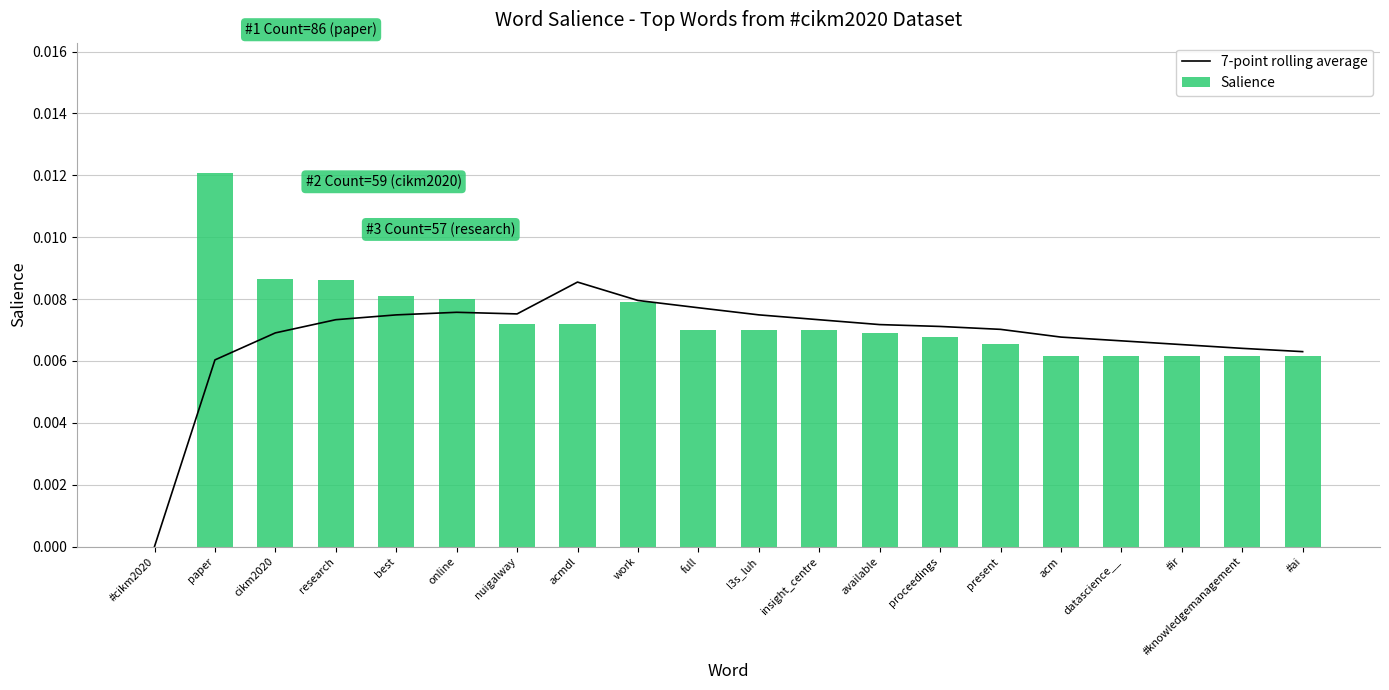

Which series changed the most between nuigalway and work?

Salience